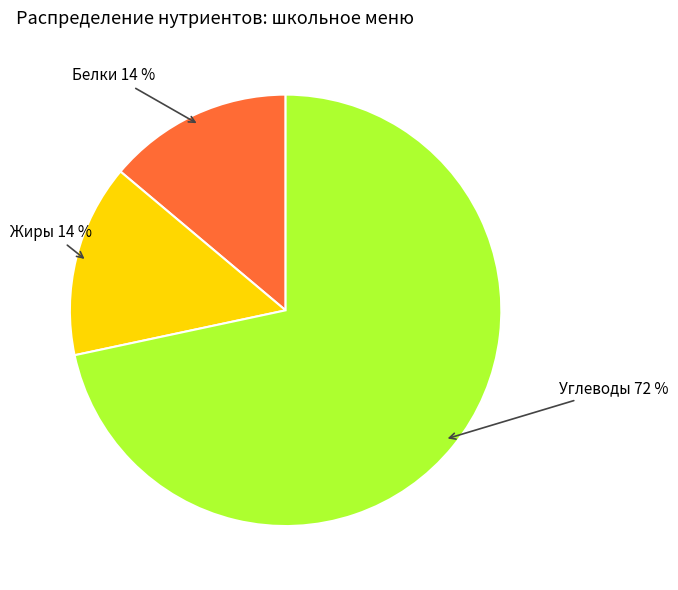

To the nearest percent, what is the difference between the largest and smallest slice percentages?

58%